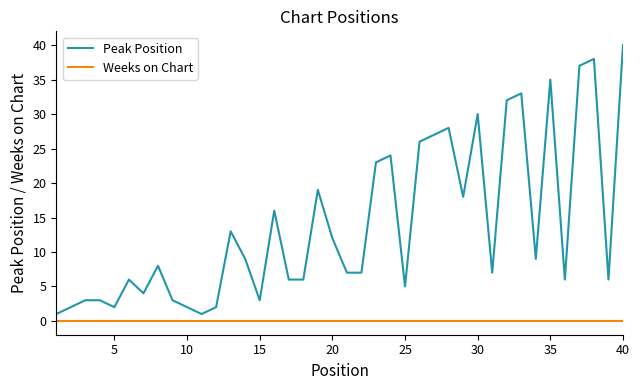

Reading left to right, what are all the values shown in this chart?

Peak Position: 1	2	3	3	2	6	4	8	3	2	1	2	13	9	3	16	6	6	19	12	7	7	23	24	5	26	27	28	18	30	7	32	33	9	35	6	37	38	6	40
Weeks on Chart: 0	0	0	0	0	0	0	0	0	0	0	0	0	0	0	0	0	0	0	0	0	0	0	0	0	0	0	0	0	0	0	0	0	0	0	0	0	0	0	0